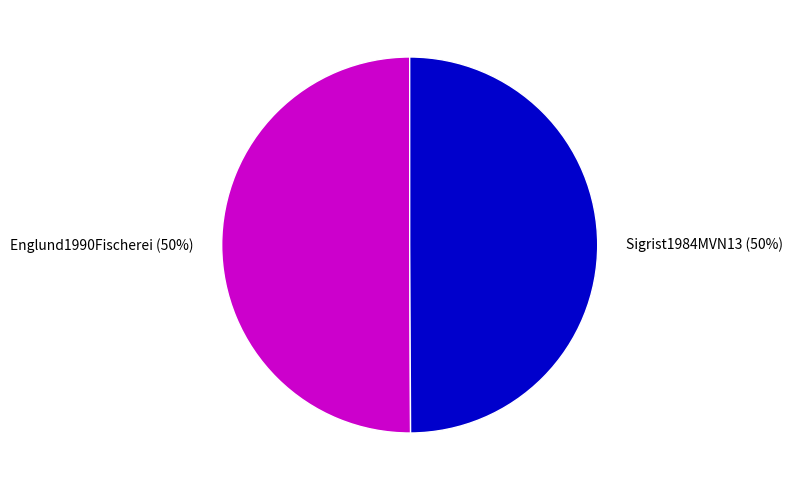

Do Sigrist1984MVN13 and Englund1990Fischerei together represent more than half of the pie?

Yes